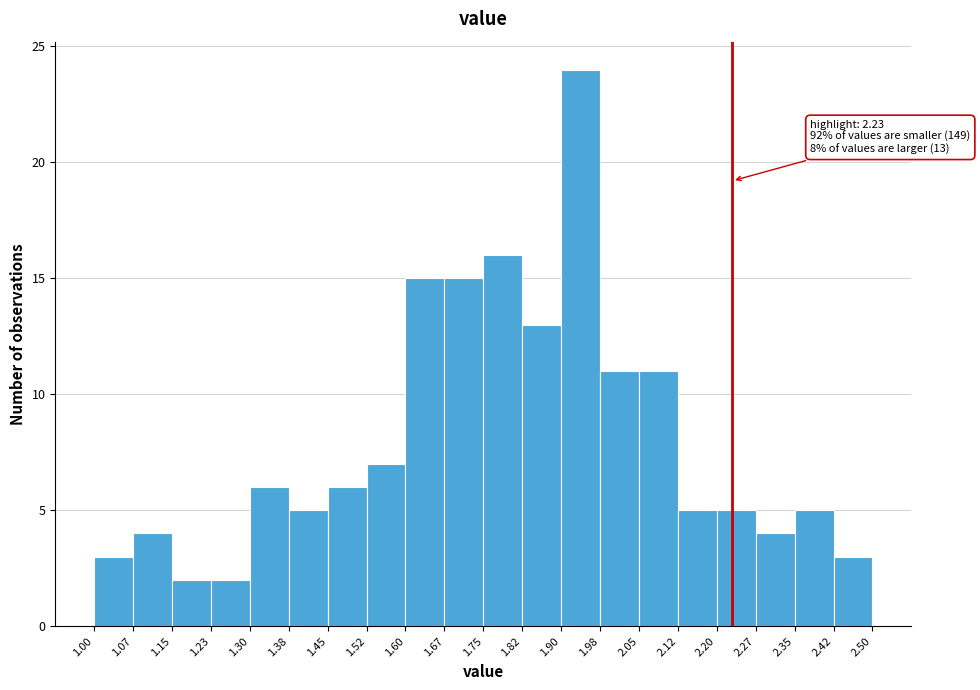

Which range on the x-axis has the tallest bar?

1.90 to 1.98